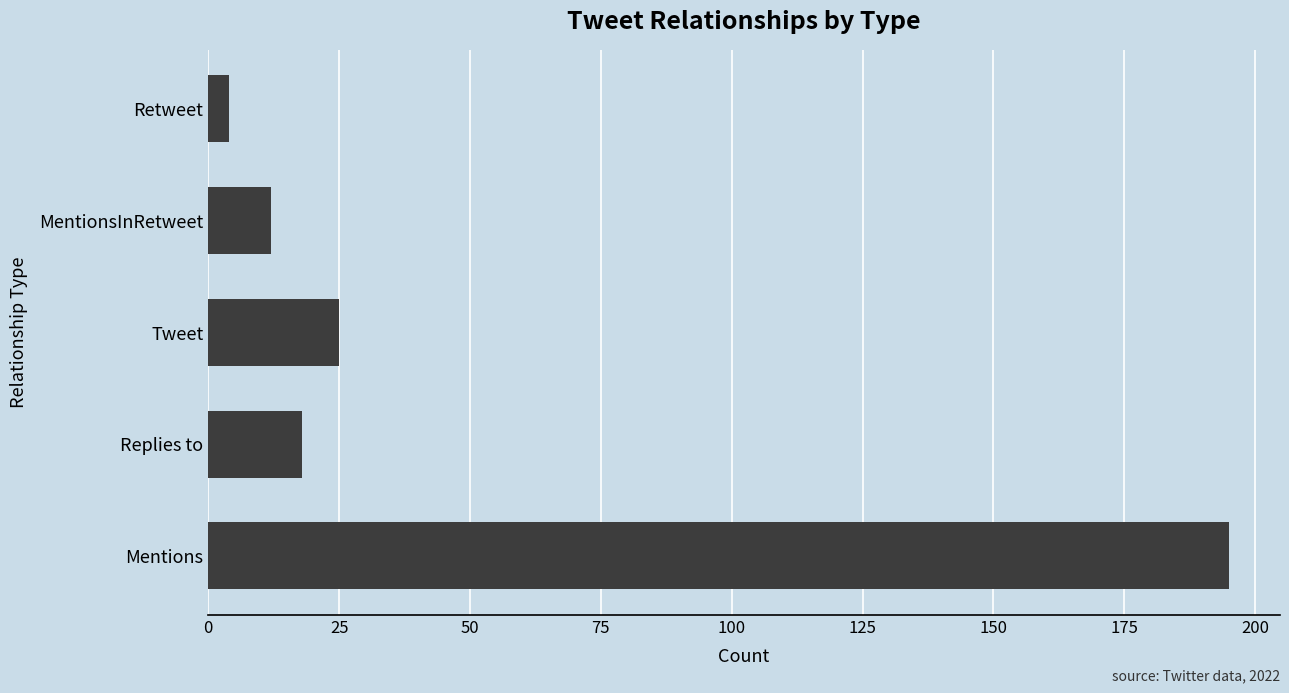

Reading bottom to top, what are all the values shown in this chart?

195	18	25	12	4